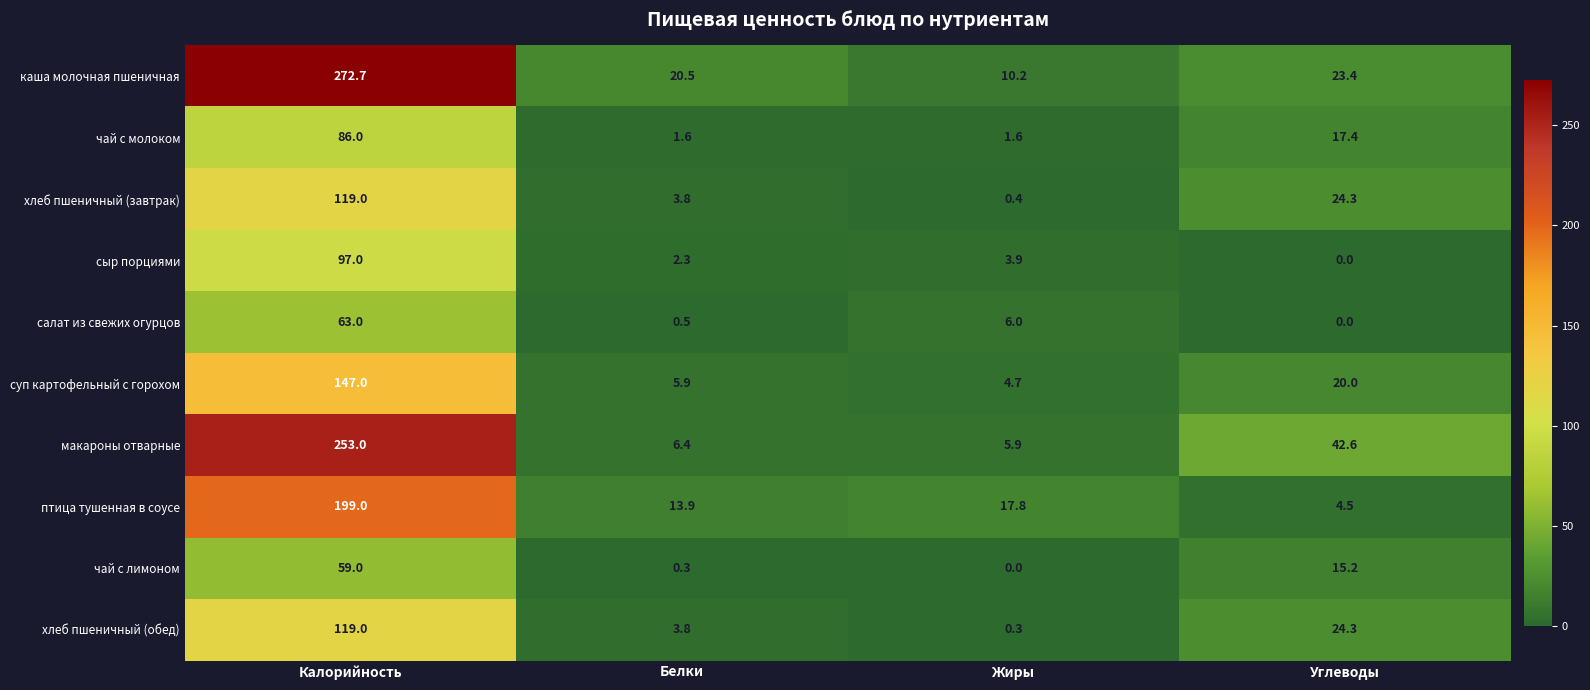

What is the average value of the макароны отварные series?

77.0